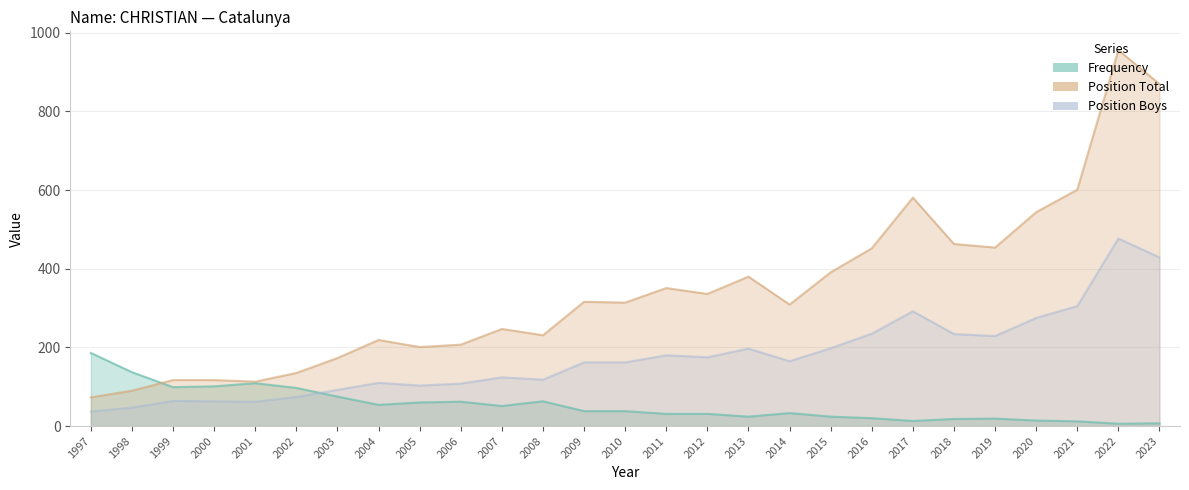

At which category does Position Total reach its first local valley?

2001